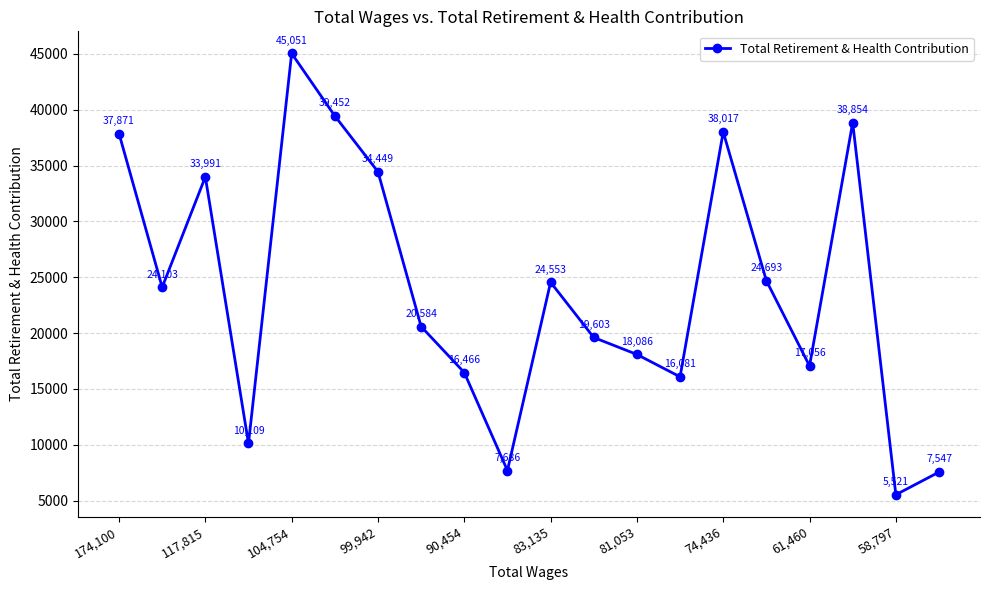

What is the value of the 8th point from the left?

20584